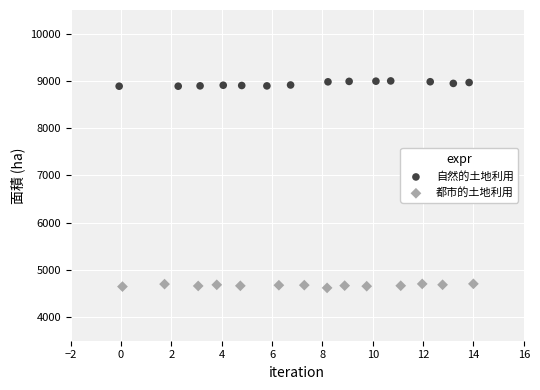

What are all the series names shown in the legend?

自然的土地利用, 都市的土地利用